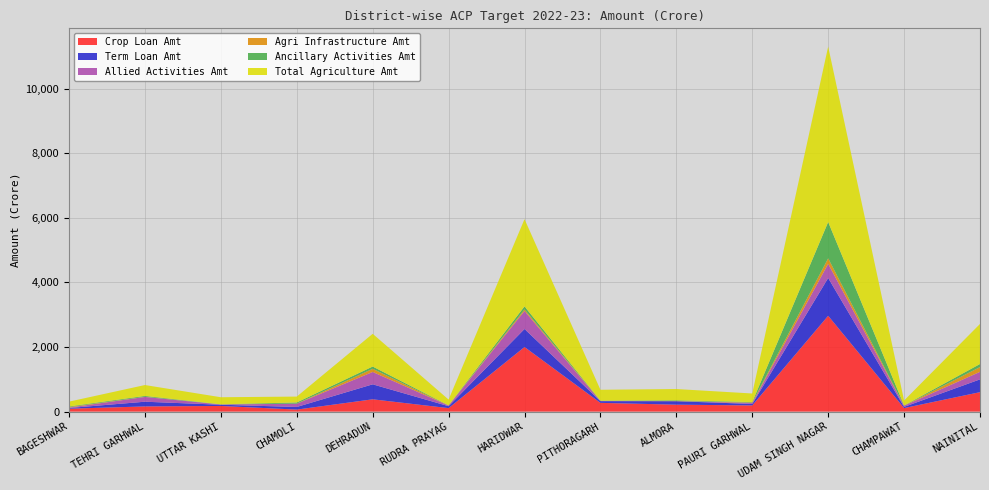

Reading left to right, transcribe all the data shown in this chart.

Crop Loan Amt: 90.5	160.6	175.3	62.6	381.1	108.1	2000.1	270.9	215.0	191.7	2966.9	109.4	602.1
Term Loan Amt: 21.2	146.0	38.0	81.3	464.1	60.4	558.3	53.7	107.4	45.9	1169.7	37.2	396.3
Allied Activities Amt: 12.4	148.1	7.7	101.3	382.7	19.1	558.3	5.0	1.4	30.0	439.6	37.2	233.2
Agri Infrastructure Amt: 18.7	4.9	2.3	2.3	97.2	4.5	45.7	5.0	6.5	14.1	170.0	1.2	147.2
Ancillary Activities Amt: 17.9	26.1	3.1	35.9	70.5	3.9	95.9	6.1	20.0	13.9	1123.8	5.5	95.0
Total Agriculture Amt: 148.4	337.5	218.7	182.1	1013.0	176.8	2699.9	335.7	348.9	265.5	5430.3	153.4	1240.7